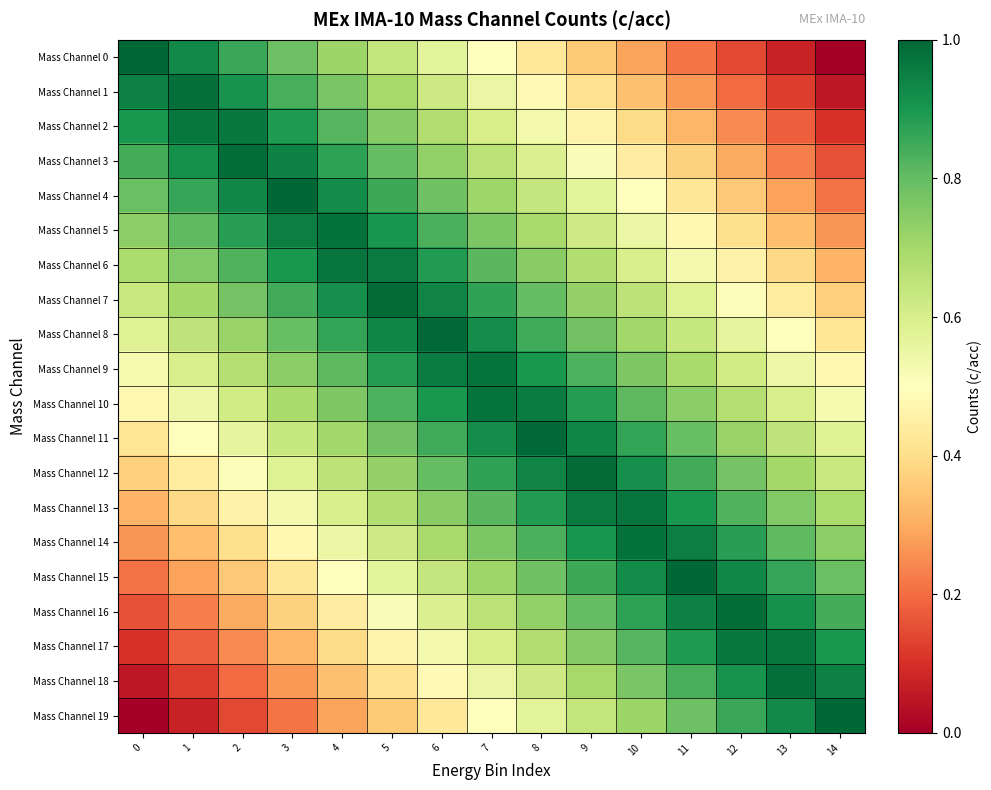

Reading right to left, extract all data points from this chart.

Mass Channel 0: 14=0.0	13=0.1	12=0.1	11=0.2	10=0.3	9=0.4	8=0.4	7=0.5	6=0.6	5=0.6	4=0.7	3=0.8	2=0.9	1=0.9	0=1.0
Mass Channel 1: 14=0.1	13=0.1	12=0.2	11=0.3	10=0.3	9=0.4	8=0.5	7=0.6	6=0.6	5=0.7	4=0.8	3=0.8	2=0.9	1=1.0	0=0.9
Mass Channel 2: 14=0.1	13=0.2	12=0.2	11=0.3	10=0.4	9=0.5	8=0.5	7=0.6	6=0.7	5=0.7	4=0.8	3=0.9	2=1.0	1=1.0	0=0.9
Mass Channel 3: 14=0.2	13=0.2	12=0.3	11=0.4	10=0.4	9=0.5	8=0.6	7=0.7	6=0.7	5=0.8	4=0.9	3=0.9	2=1.0	1=0.9	0=0.8
Mass Channel 4: 14=0.2	13=0.3	12=0.4	11=0.4	10=0.5	9=0.6	8=0.6	7=0.7	6=0.8	5=0.9	4=0.9	3=1.0	2=0.9	1=0.9	0=0.8
Mass Channel 5: 14=0.3	13=0.3	12=0.4	11=0.5	10=0.5	9=0.6	8=0.7	7=0.8	6=0.8	5=0.9	4=1.0	3=1.0	2=0.9	1=0.8	0=0.7
Mass Channel 6: 14=0.3	13=0.4	12=0.5	11=0.5	10=0.6	9=0.7	8=0.7	7=0.8	6=0.9	5=1.0	4=1.0	3=0.9	2=0.8	1=0.8	0=0.7
Mass Channel 7: 14=0.4	13=0.4	12=0.5	11=0.6	10=0.7	9=0.7	8=0.8	7=0.9	6=0.9	5=1.0	4=0.9	3=0.8	2=0.8	1=0.7	0=0.6
Mass Channel 8: 14=0.4	13=0.5	12=0.6	11=0.6	10=0.7	9=0.8	8=0.8	7=0.9	6=1.0	5=0.9	4=0.9	3=0.8	2=0.7	1=0.7	0=0.6
Mass Channel 9: 14=0.5	13=0.5	12=0.6	11=0.7	10=0.8	9=0.8	8=0.9	7=1.0	6=1.0	5=0.9	4=0.8	3=0.7	2=0.7	1=0.6	0=0.5
Mass Channel 10: 14=0.5	13=0.6	12=0.7	11=0.7	10=0.8	9=0.9	8=1.0	7=1.0	6=0.9	5=0.8	4=0.8	3=0.7	2=0.6	1=0.5	0=0.5
Mass Channel 11: 14=0.6	13=0.7	12=0.7	11=0.8	10=0.9	9=0.9	8=1.0	7=0.9	6=0.8	5=0.8	4=0.7	3=0.6	2=0.6	1=0.5	0=0.4
Mass Channel 12: 14=0.6	13=0.7	12=0.8	11=0.8	10=0.9	9=1.0	8=0.9	7=0.9	6=0.8	5=0.7	4=0.7	3=0.6	2=0.5	1=0.4	0=0.4
Mass Channel 13: 14=0.7	13=0.8	12=0.8	11=0.9	10=1.0	9=1.0	8=0.9	7=0.8	6=0.7	5=0.7	4=0.6	3=0.5	2=0.5	1=0.4	0=0.3
Mass Channel 14: 14=0.7	13=0.8	12=0.9	11=1.0	10=1.0	9=0.9	8=0.8	7=0.8	6=0.7	5=0.6	4=0.5	3=0.5	2=0.4	1=0.3	0=0.3
Mass Channel 15: 14=0.8	13=0.9	12=0.9	11=1.0	10=0.9	9=0.9	8=0.8	7=0.7	6=0.6	5=0.6	4=0.5	3=0.4	2=0.4	1=0.3	0=0.2
Mass Channel 16: 14=0.8	13=0.9	12=1.0	11=0.9	10=0.9	9=0.8	8=0.7	7=0.7	6=0.6	5=0.5	4=0.4	3=0.4	2=0.3	1=0.2	0=0.2
Mass Channel 17: 14=0.9	13=1.0	12=1.0	11=0.9	10=0.8	9=0.7	8=0.7	7=0.6	6=0.5	5=0.5	4=0.4	3=0.3	2=0.2	1=0.2	0=0.1
Mass Channel 18: 14=0.9	13=1.0	12=0.9	11=0.8	10=0.8	9=0.7	8=0.6	7=0.6	6=0.5	5=0.4	4=0.3	3=0.3	2=0.2	1=0.1	0=0.1
Mass Channel 19: 14=1.0	13=0.9	12=0.9	11=0.8	10=0.7	9=0.6	8=0.6	7=0.5	6=0.4	5=0.4	4=0.3	3=0.2	2=0.1	1=0.1	0=0.0